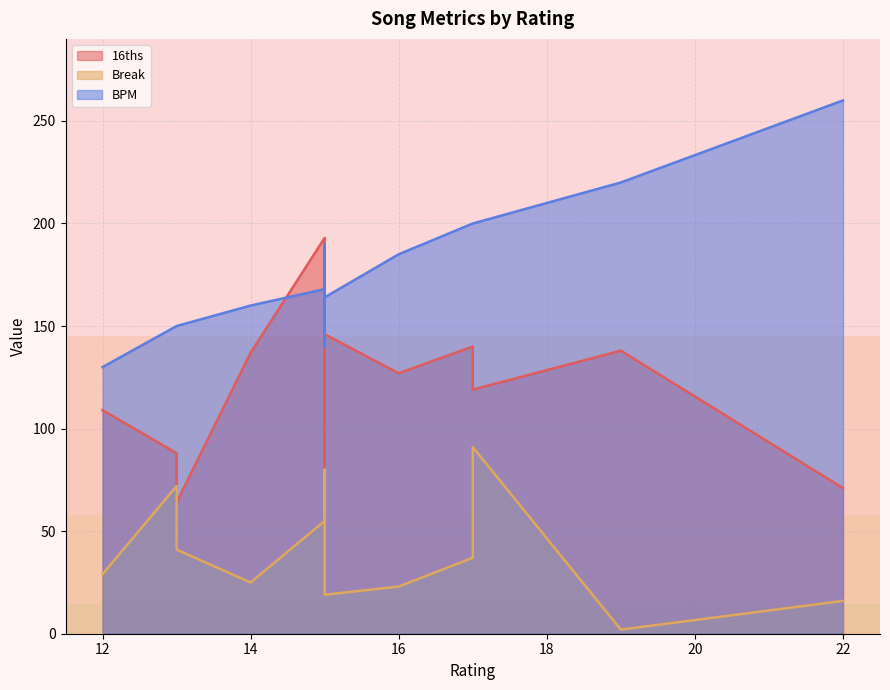

True or false: 16ths has a value of 213 at Feelin Sky.

False